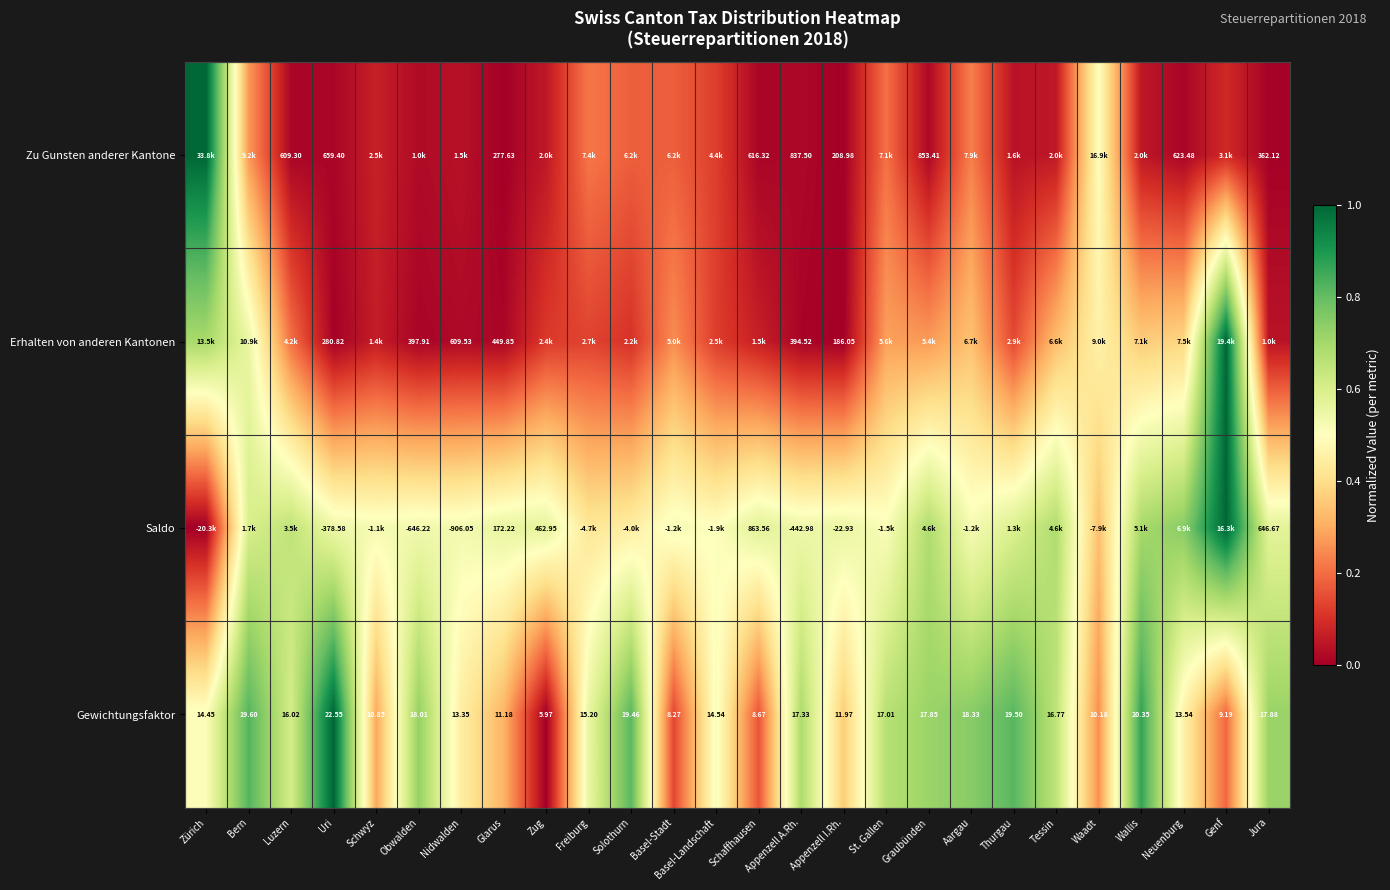

What value does the Gewichtungsfaktor series have at Graubünden?

0.7